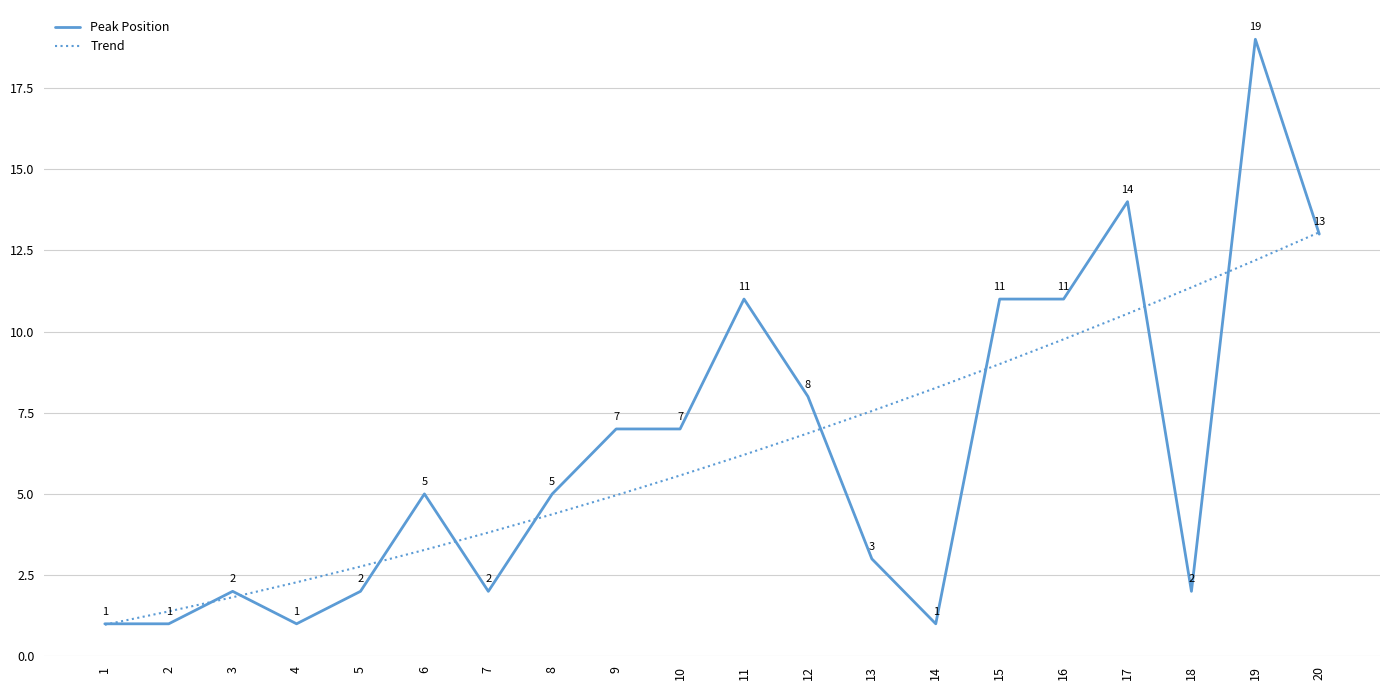

Where does the Trend series first go above 6?

11